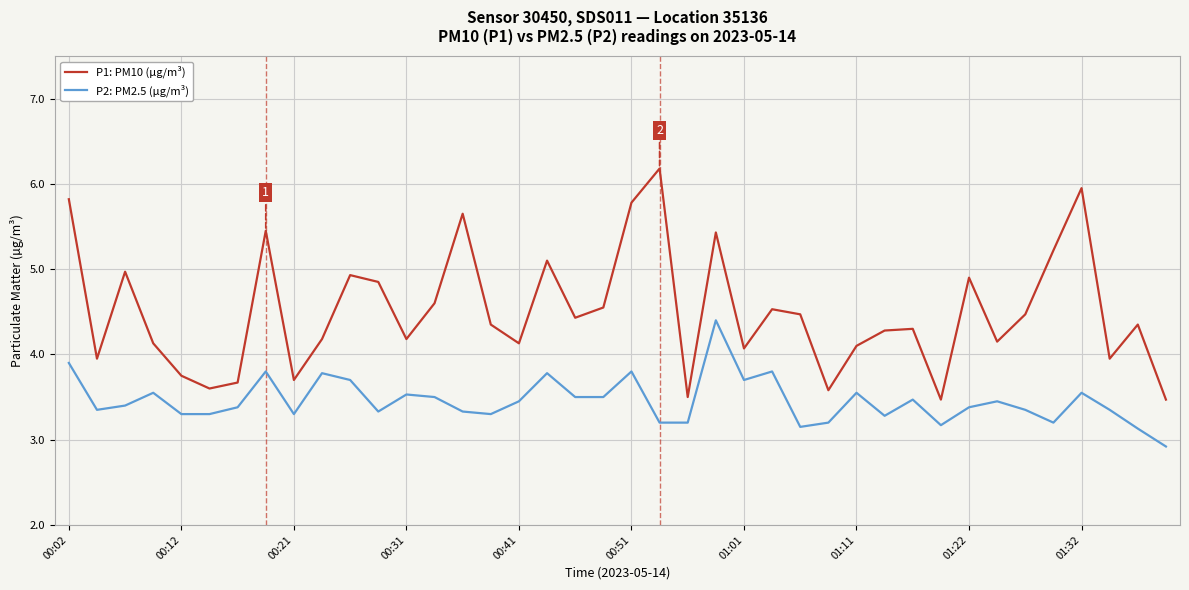

True or false: P1: PM10 (µg/m³) and P2: PM2.5 (µg/m³) intersect in this chart.

False